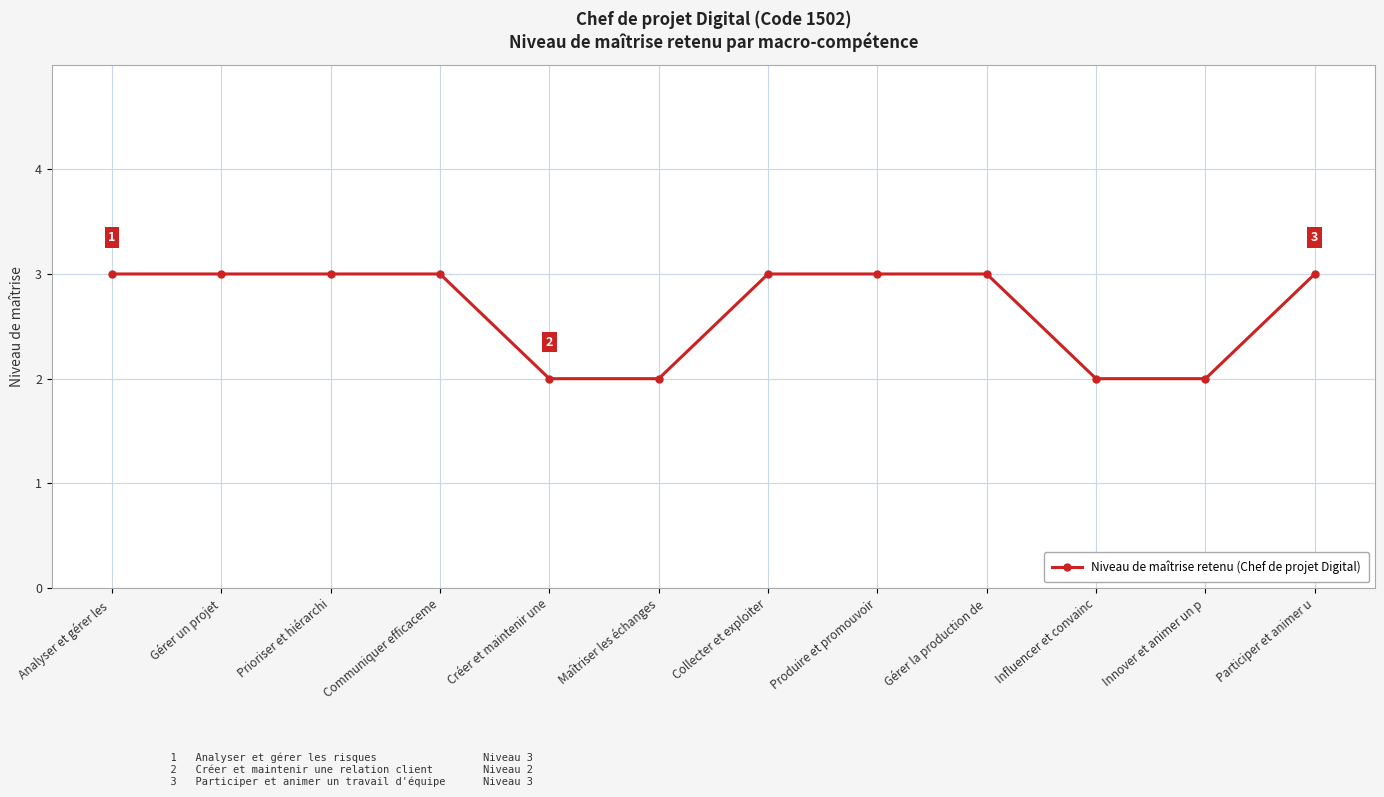

What is the maximum value shown in the chart?

3